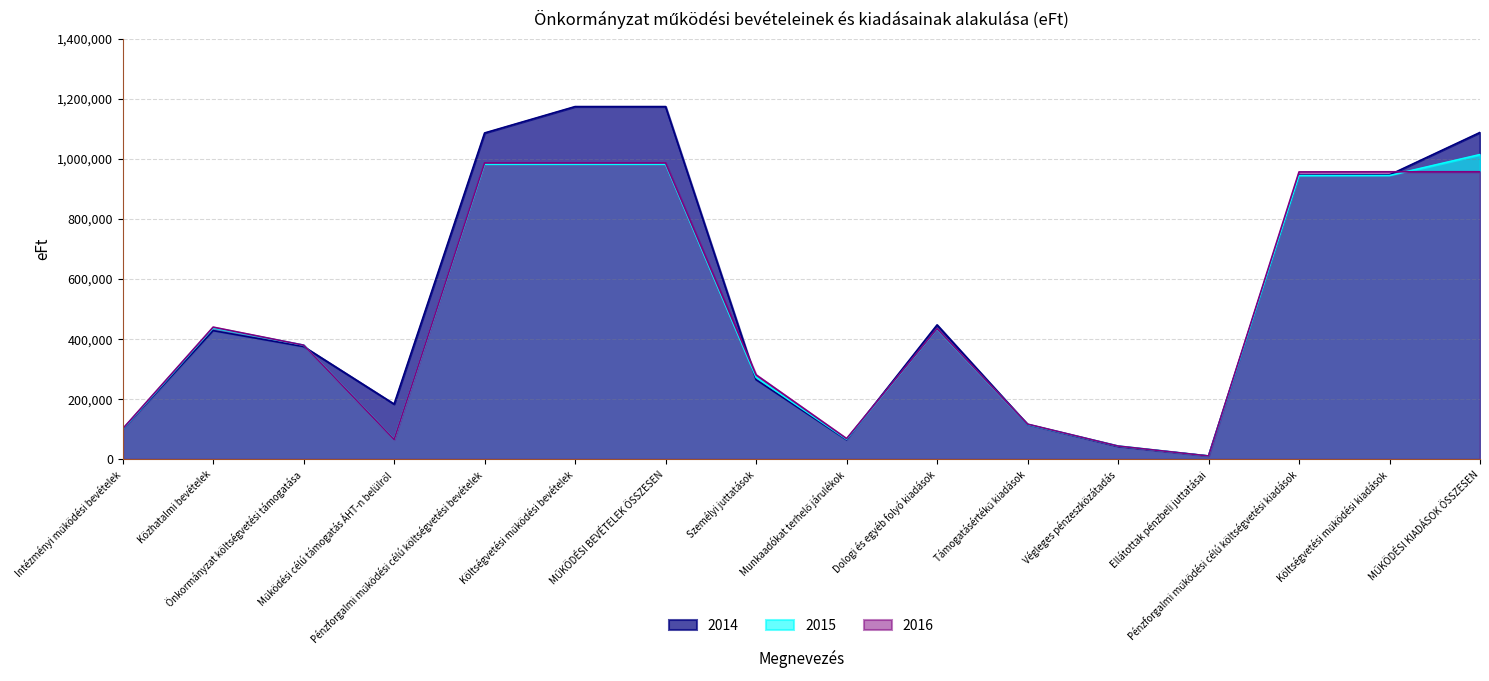

Which series changed the most between Támogatásértékű kiadások and Pénzforgalmi működési célú költségvetési kiadások?

2016